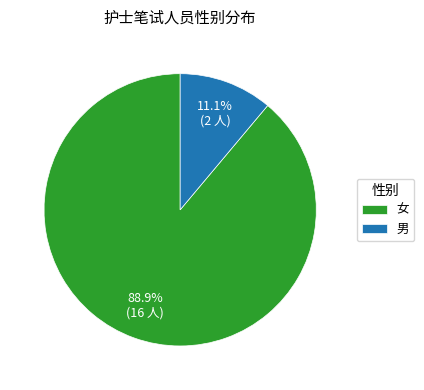

How much of the chart is everything except 女?

11.1%